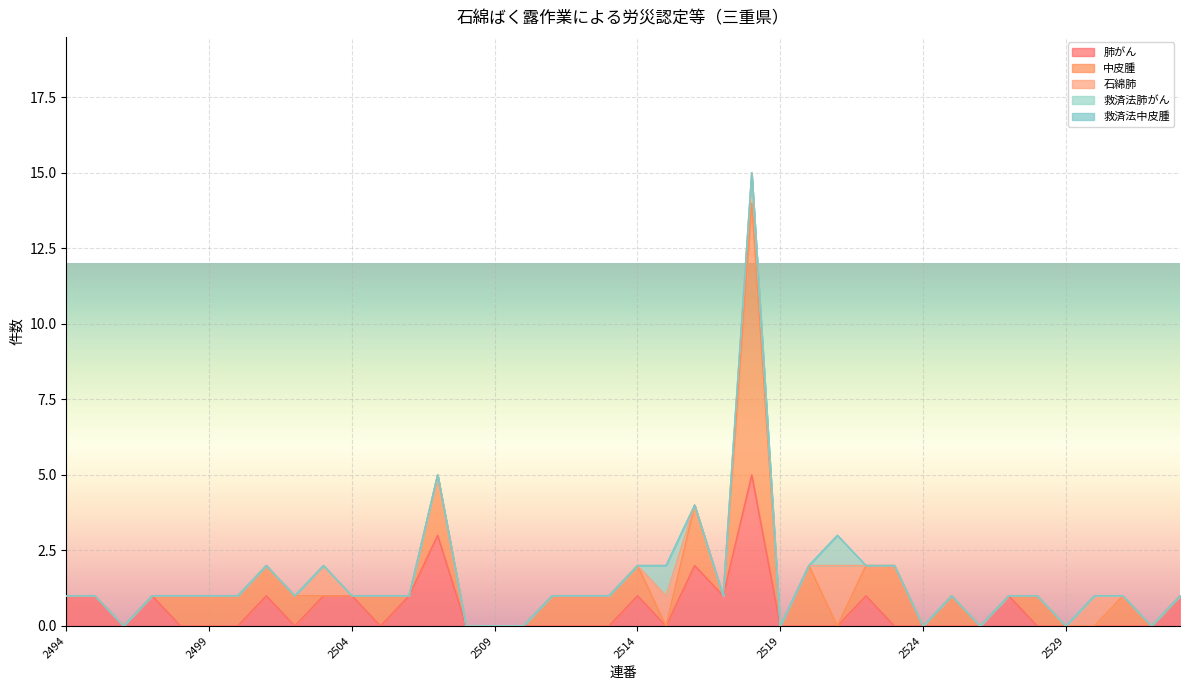

What is the maximum value for 肺がん?

5